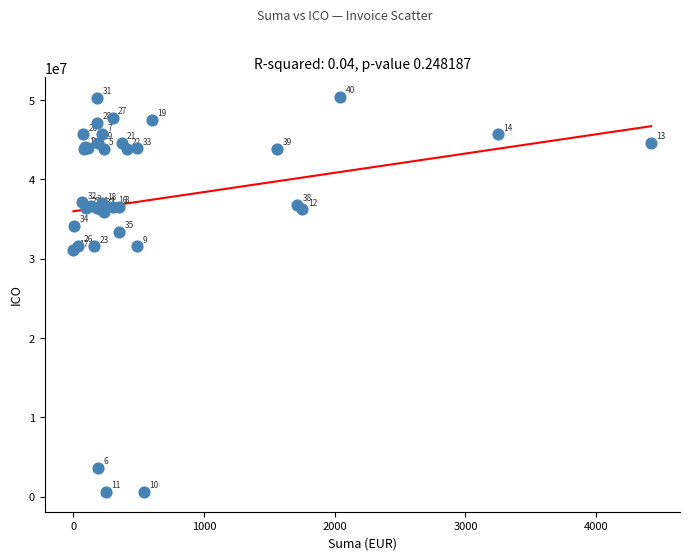

What Y value in the scatter plot is closest to 25488960?

31073026